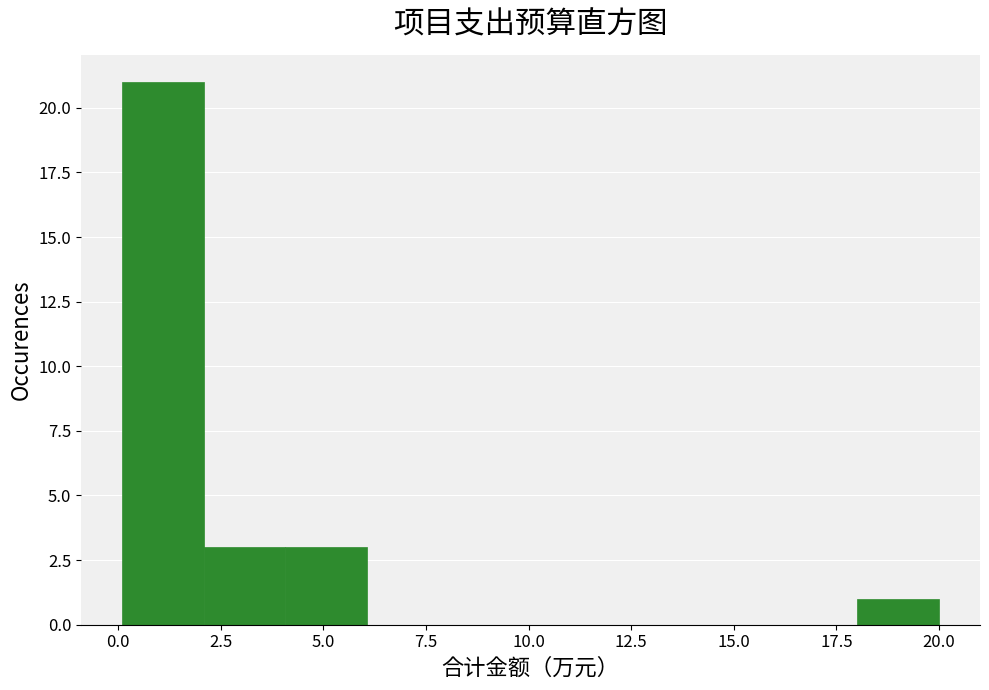

Read against the x-axis, roughly where is the centre of the tallest bar?

1.0